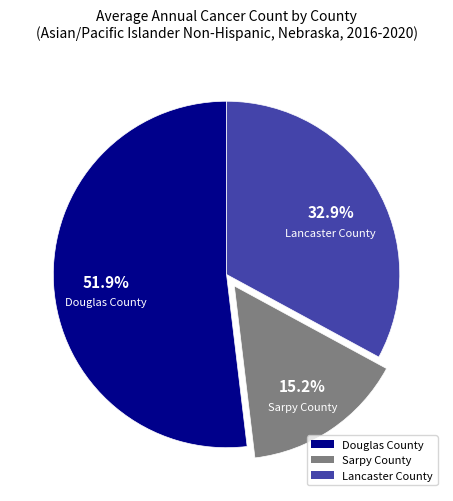

Count the number of slices in the pie.

3